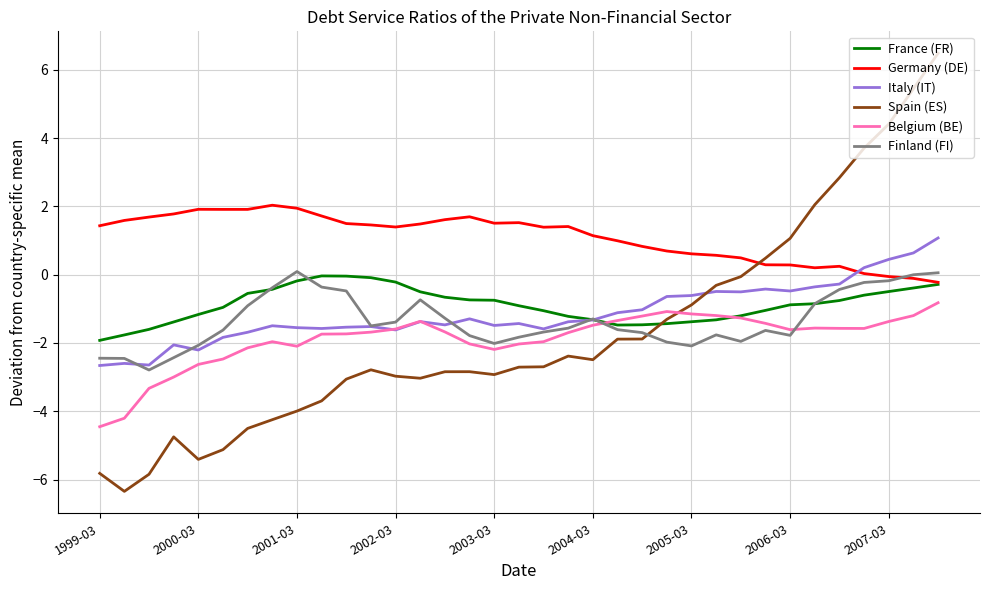

What is the minimum value for Spain (ES)?

-6.3